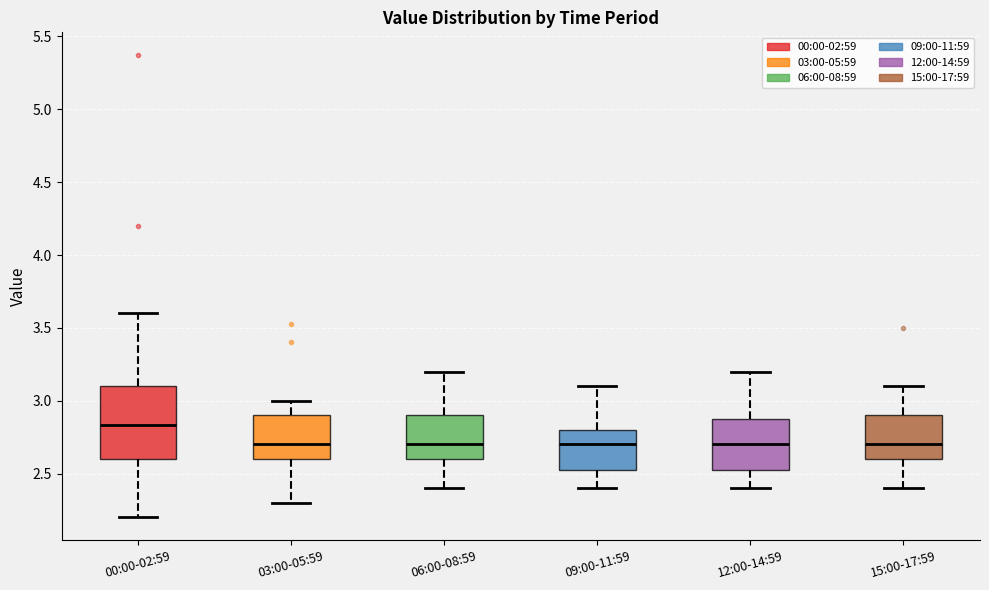

Reading left to right, read every box against the y-axis: the position of its median line, the range the box covers, and the ends of its whiskers. The values are not printed on the chart, so give them approximately, as read against the axis.

00:00-02:59: median 2.85, box 2.60 to 3.10, whiskers 2.20 to 3.60
03:00-05:59: median 2.70, box 2.60 to 2.90, whiskers 2.30 to 3.00
06:00-08:59: median 2.70, box 2.60 to 2.90, whiskers 2.40 to 3.20
09:00-11:59: median 2.70, box 2.55 to 2.80, whiskers 2.40 to 3.10
12:00-14:59: median 2.70, box 2.55 to 2.90, whiskers 2.40 to 3.20
15:00-17:59: median 2.70, box 2.60 to 2.90, whiskers 2.40 to 3.10